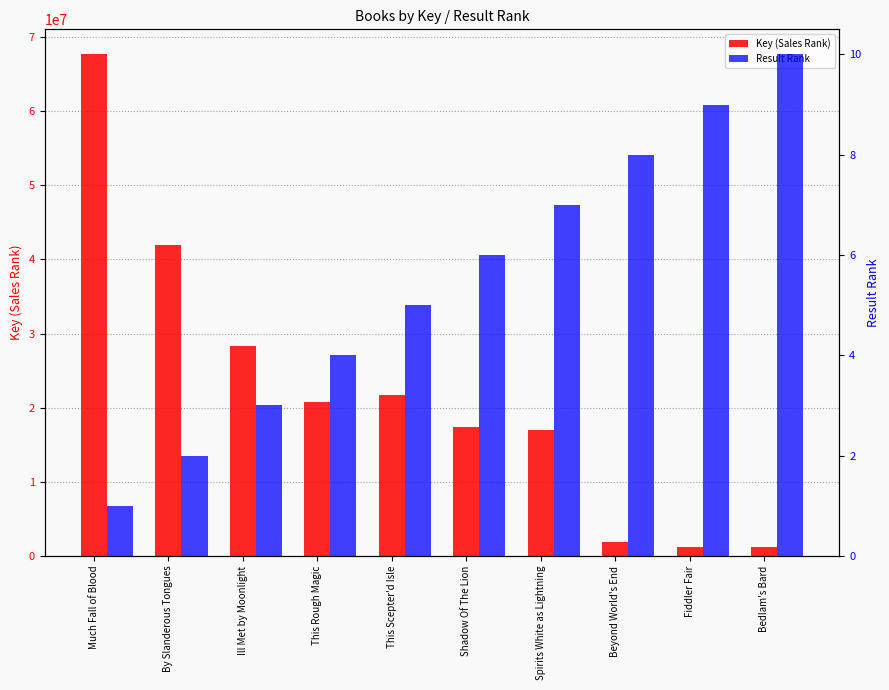

Rank the series by their maximum value, from lowest to highest.

Result Rank, Key (Sales Rank)